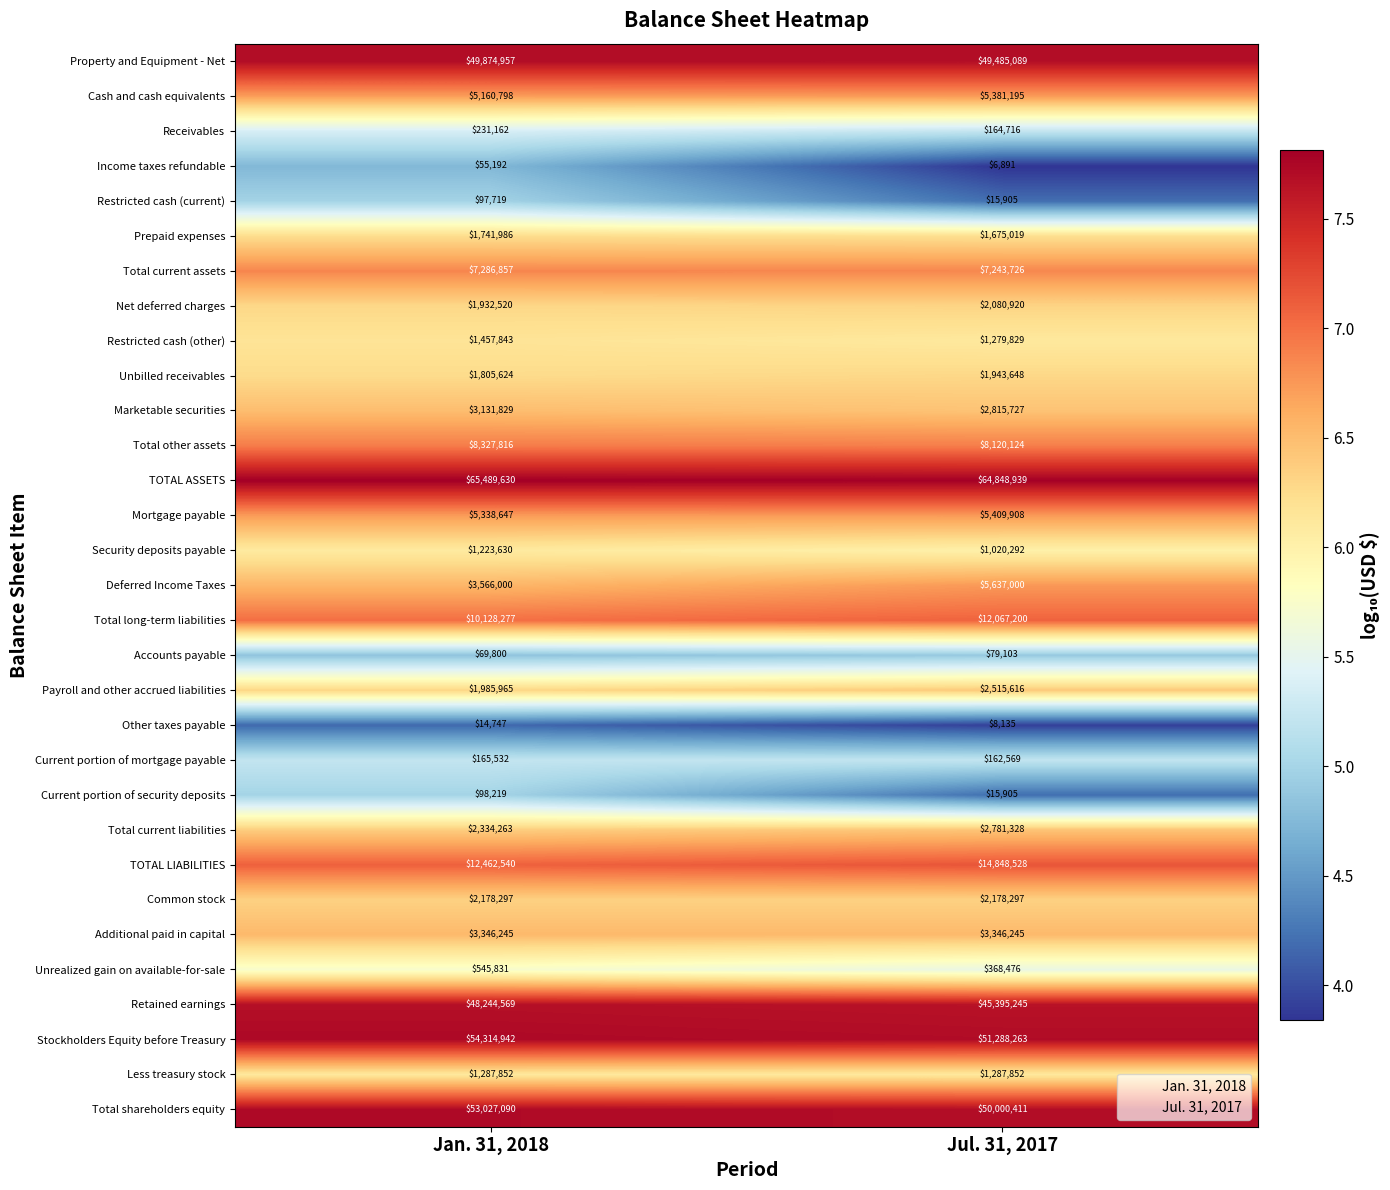

At which category is the sum across all series the highest?

Jan. 31, 2018